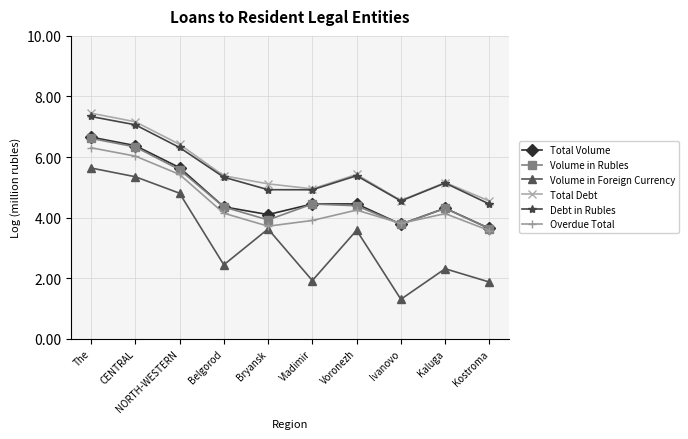

True or false: Volume in Foreign Currency has more than 1 interior local peaks.

True